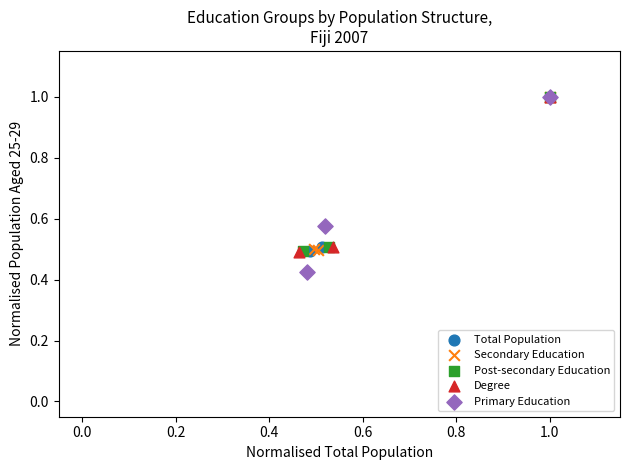

Which series contains the lowest Y value?

Primary Education